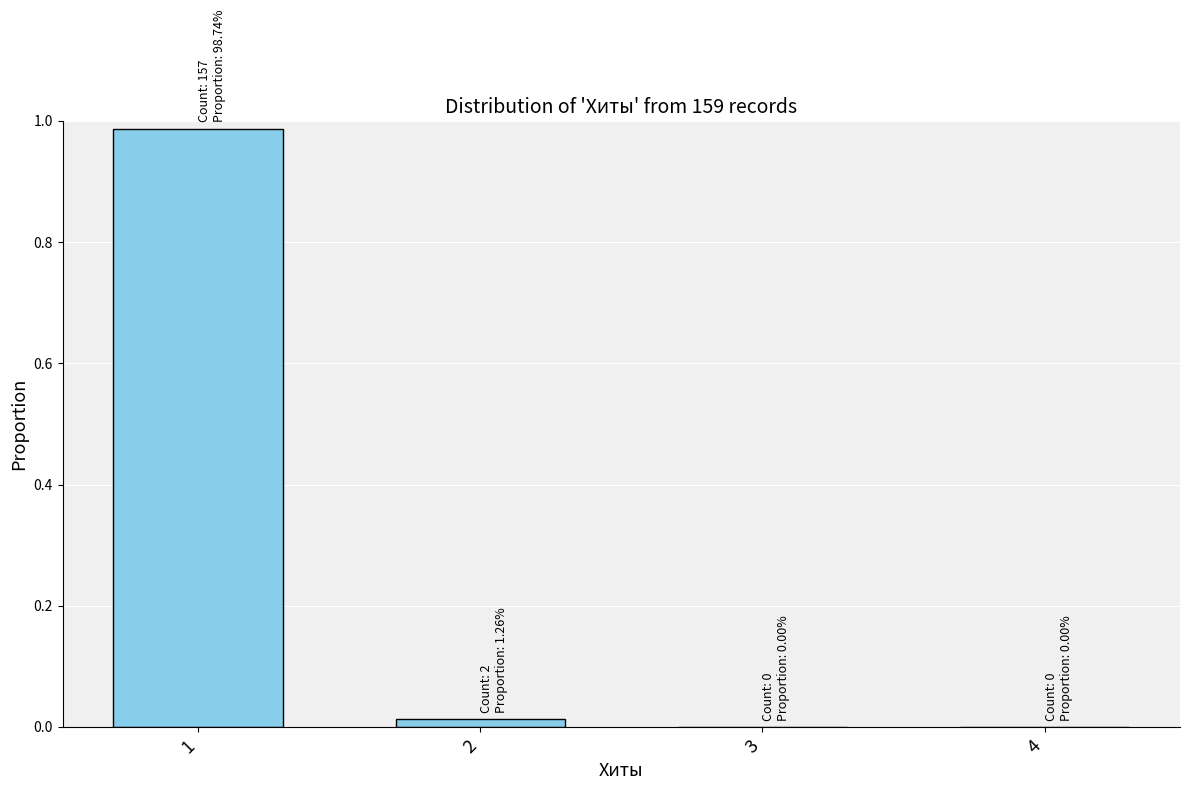

Is it true that the value at 4 is -0.3?

False